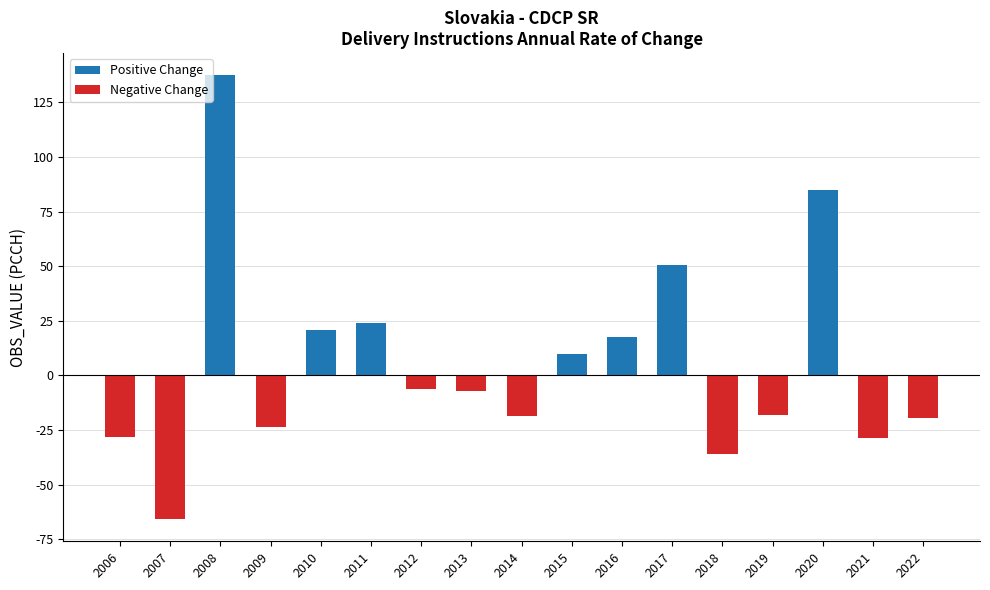

What is the value of the Positive Change bar at the 15th from the left?

84.8